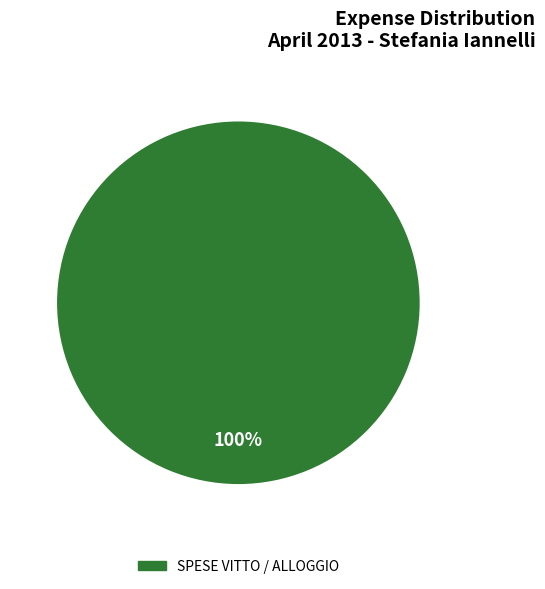

Does any single category account for the majority?

Yes